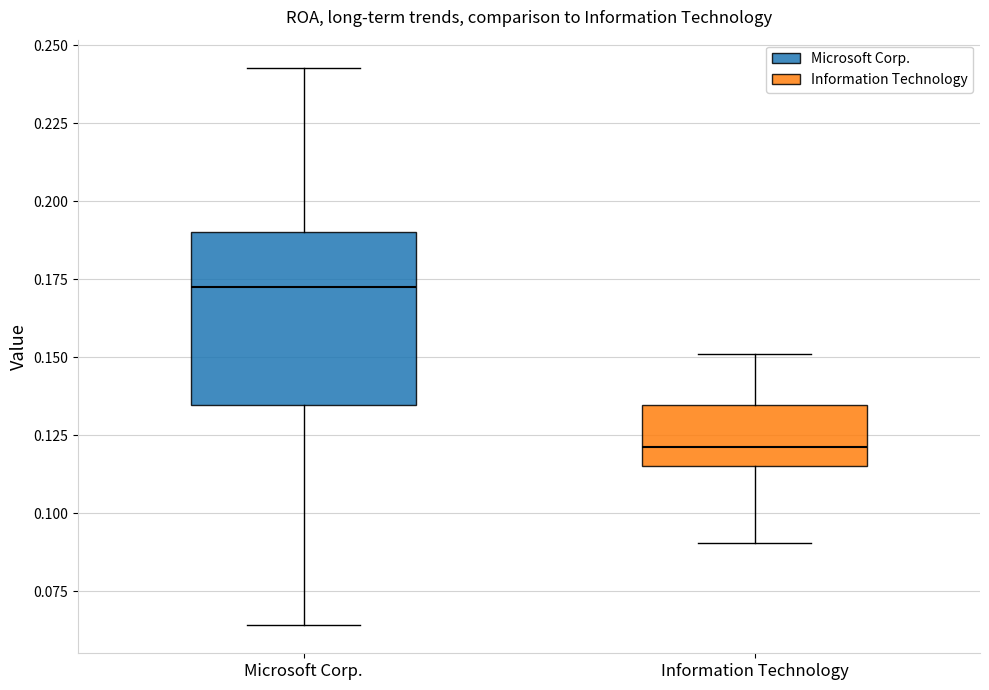

Which box has the lowest median line?

Information Technology